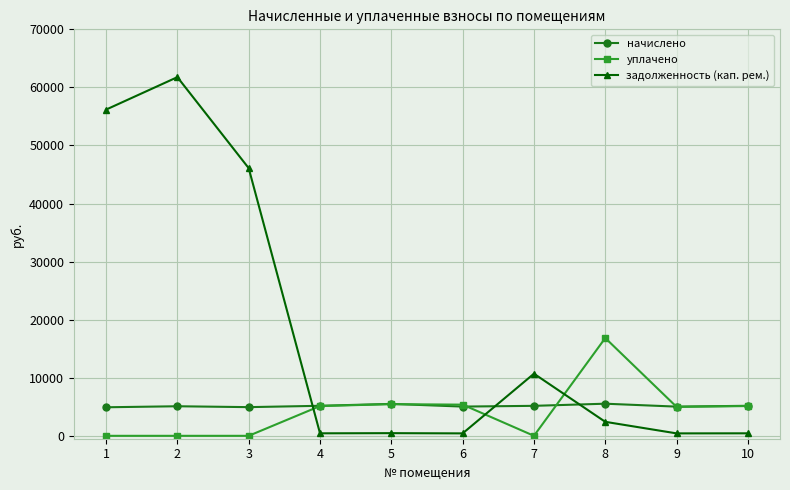

Rank the series at 7 from lowest to highest value.

уплачено, начислено, задолженность (кап. рем.)